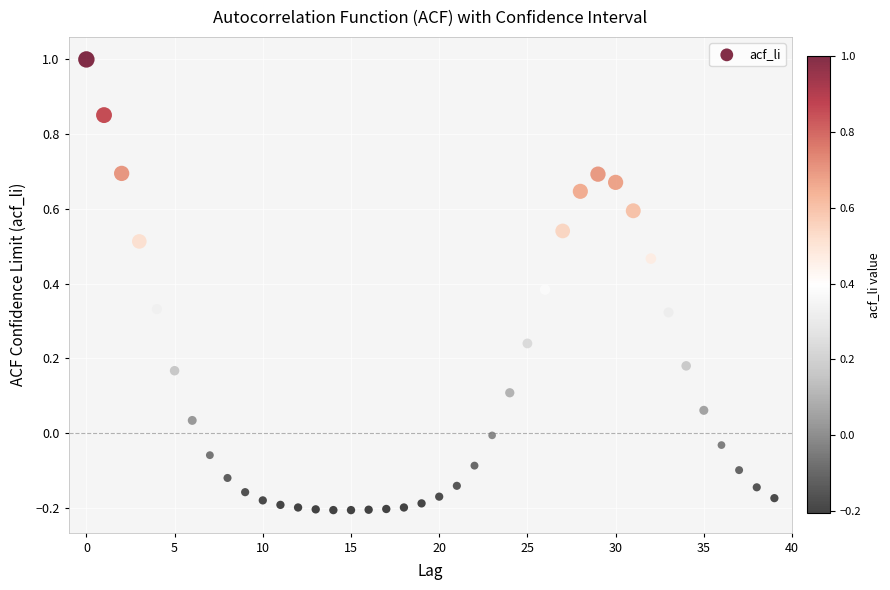

What is the range of Y values (max minus min)?

1.2